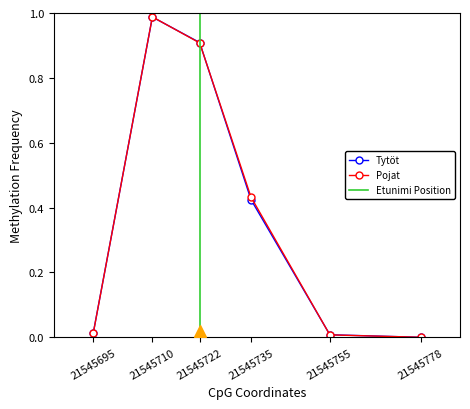

In Tytöt, how many points are higher than both neighbors (excluding endpoints)?

1